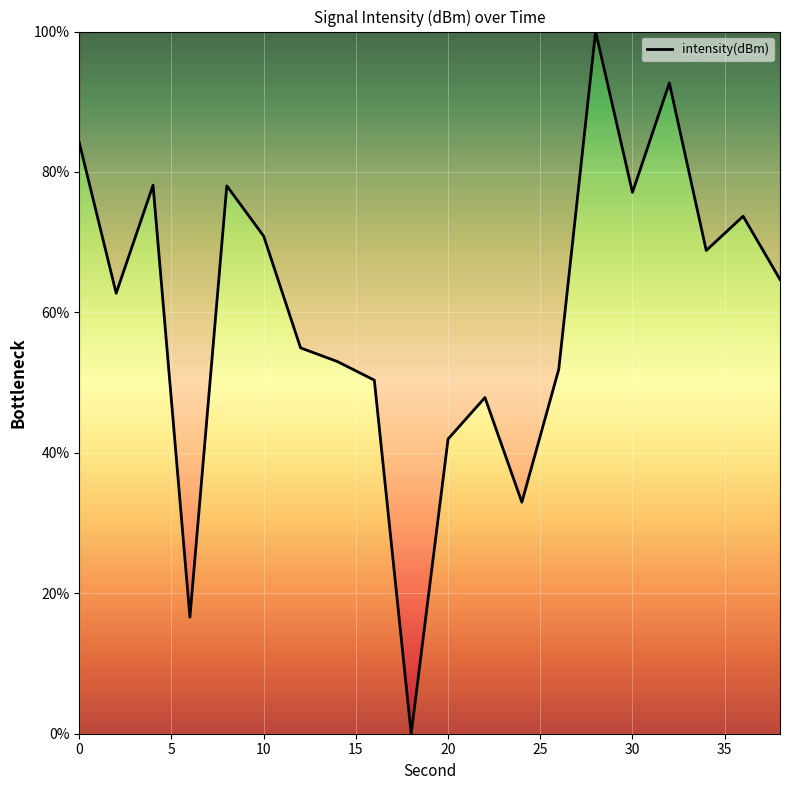

What is the difference between the maximum and minimum values?

100.0